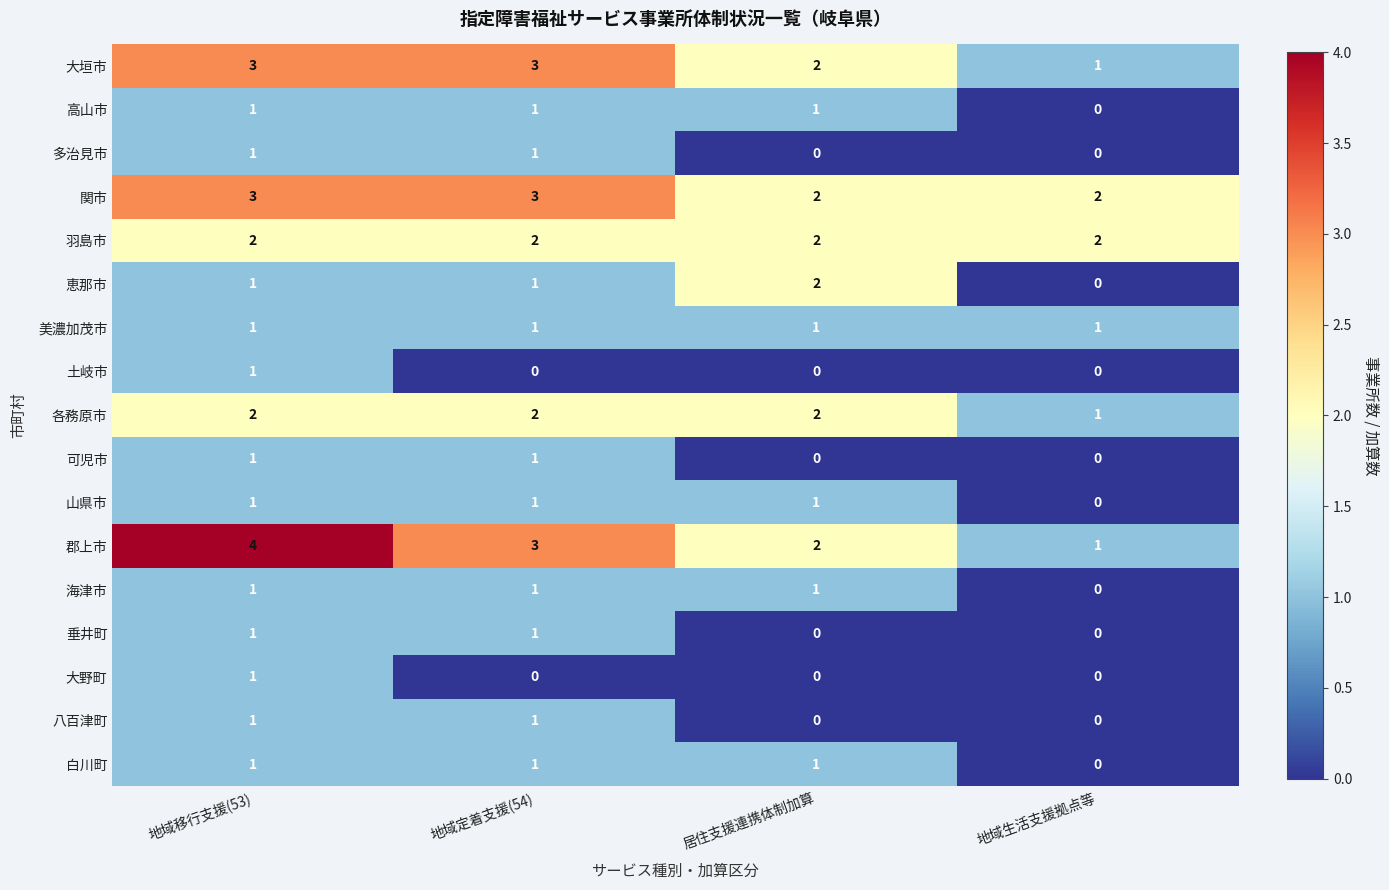

Which series has the widest spread of values?

郡上市